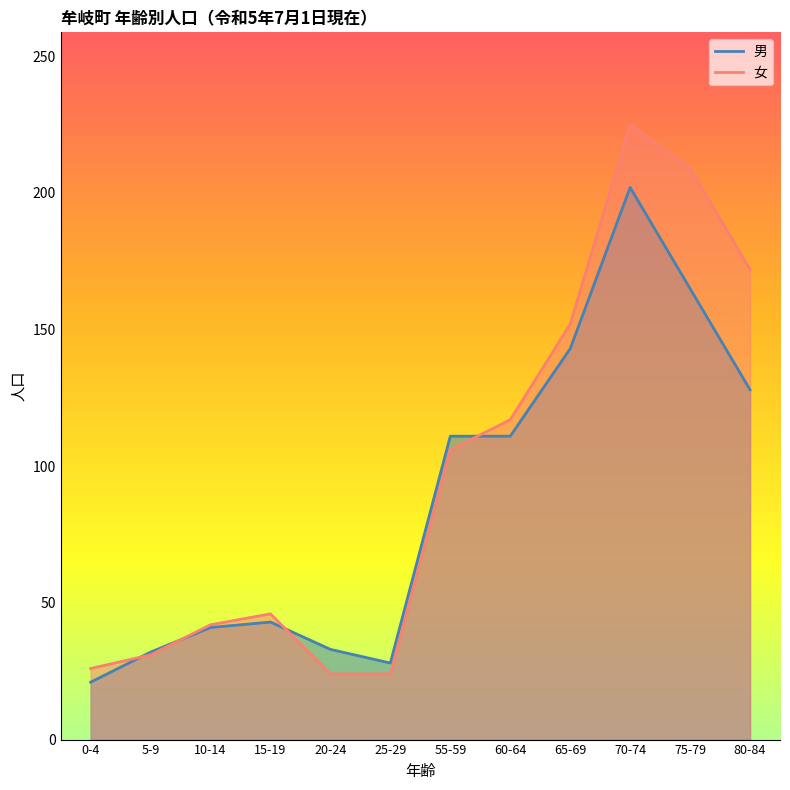

How many categories are shown in the chart?

12